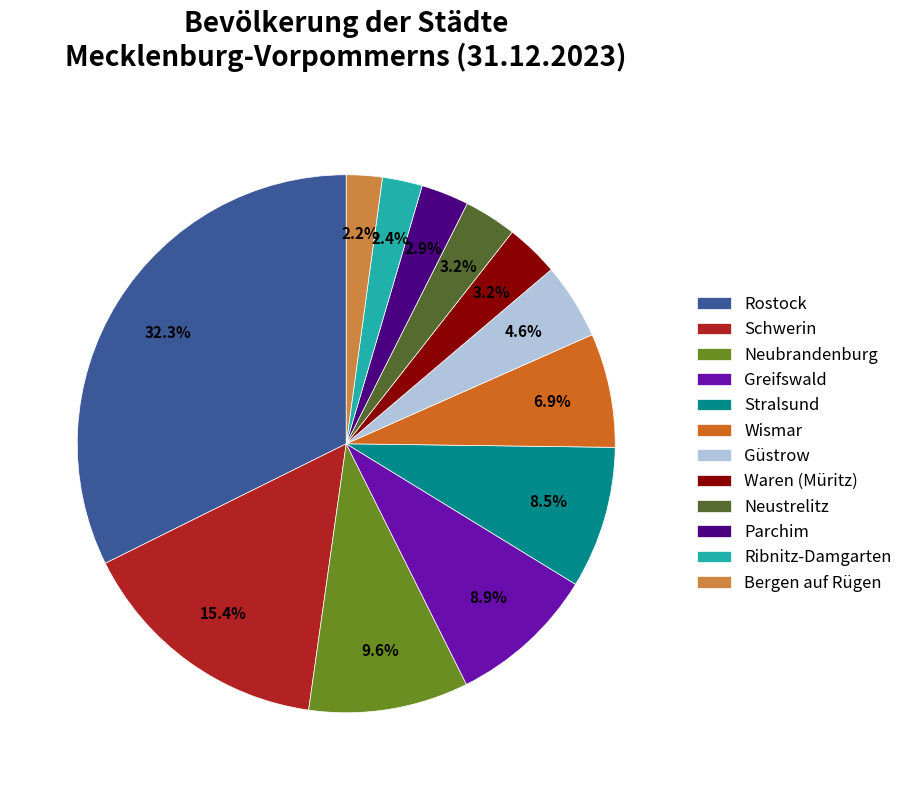

Between Neustrelitz and Stralsund, which is larger?

Stralsund